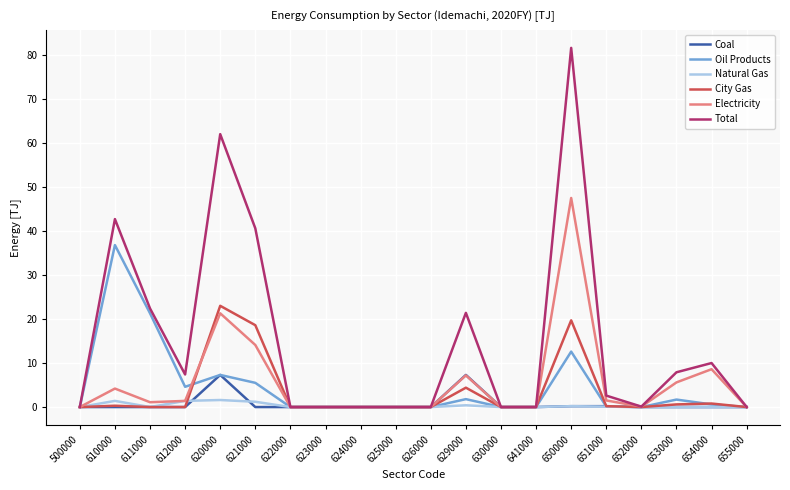

How many lines are shown in the chart?

6